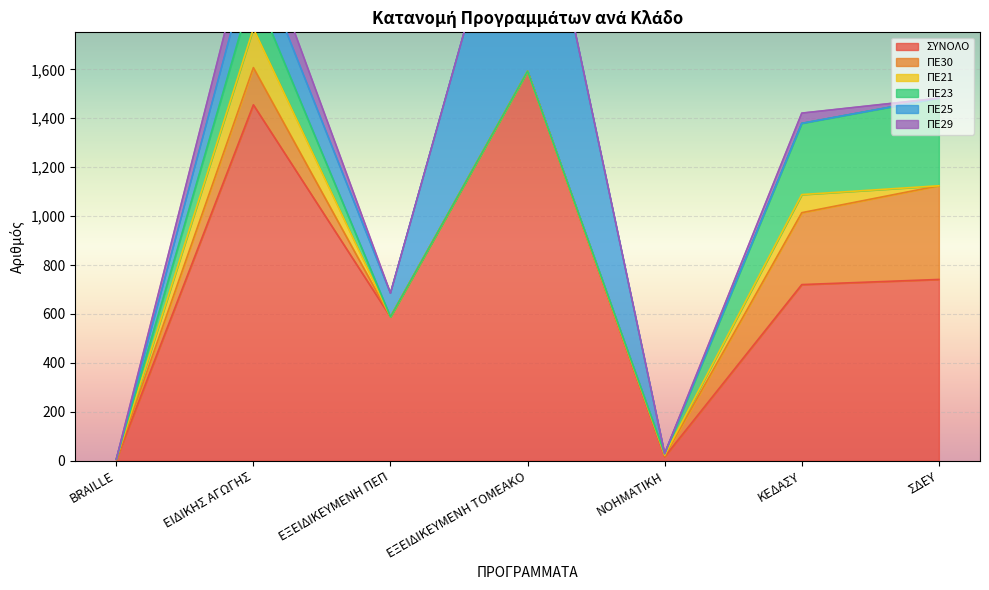

What is the total value across all series at ΕΞΕΙΔΙΚΕΥΜΕΝΗ ΠΕΠ?

685